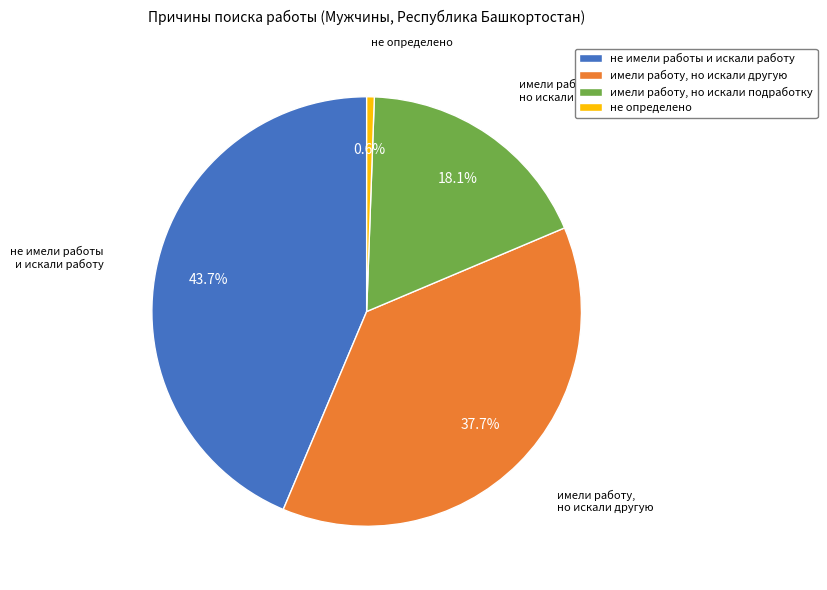

To the nearest percent, what is the combined percentage of не определено and не имели работы и искали работу?

44%